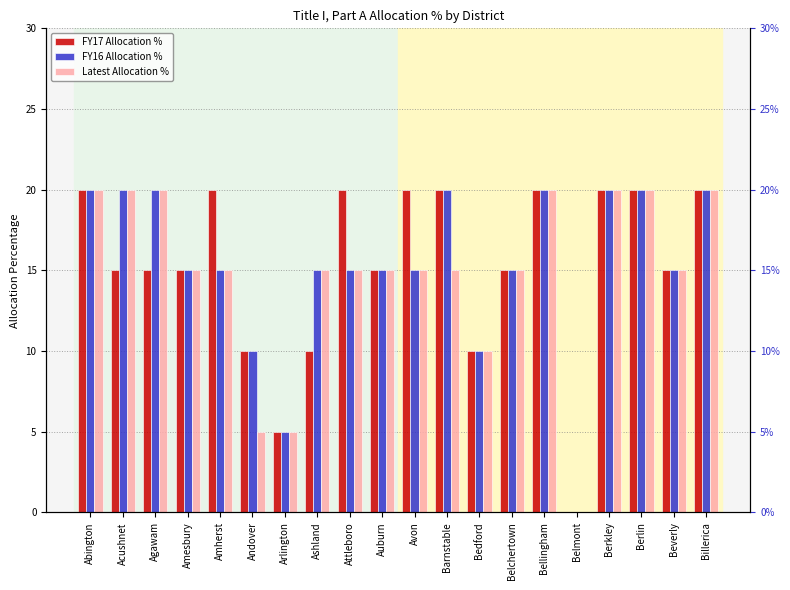

Rank the series at Ashland from lowest to highest value.

FY17 Allocation %, FY16 Allocation %, Latest Allocation %